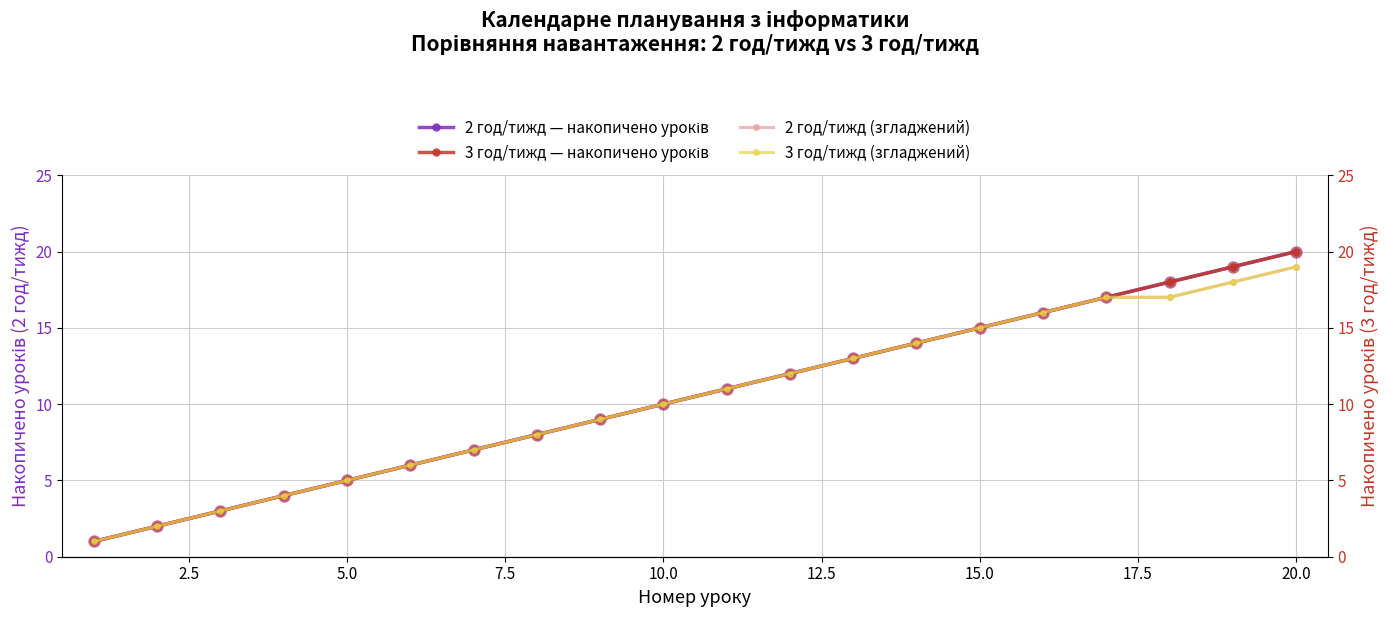

How many data points does each series have?

20